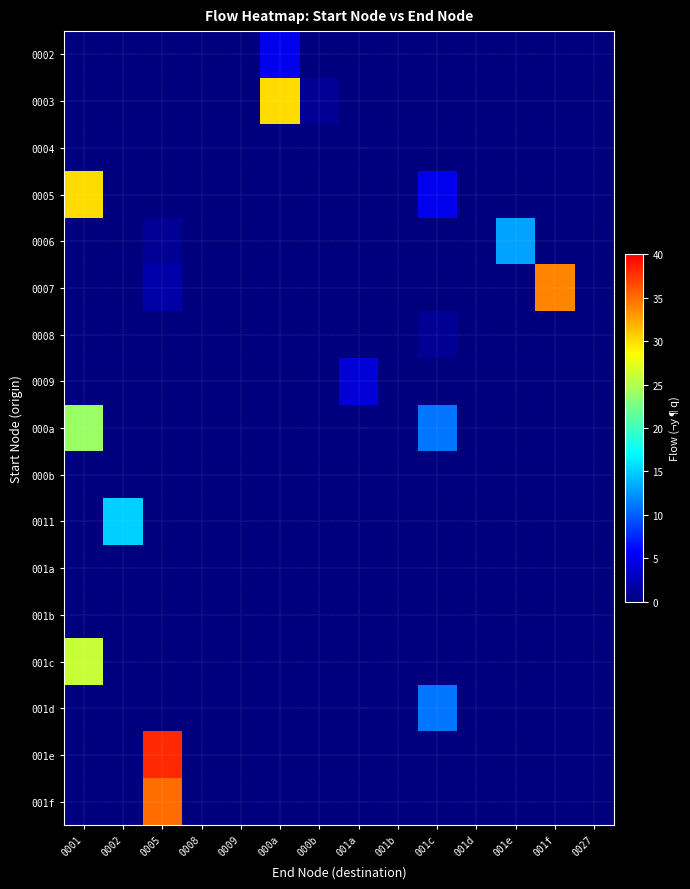

Which series has the largest total across all categories?

001e